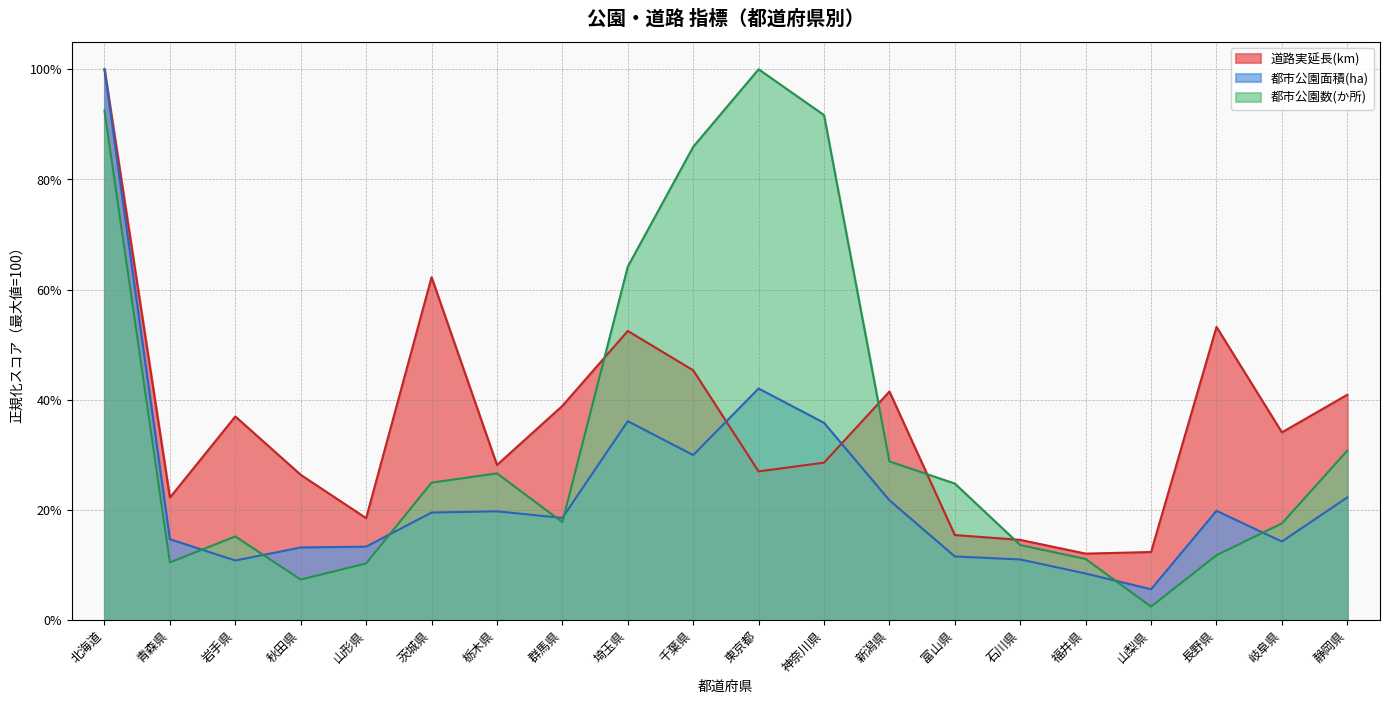

List the series in order of their peak value, lowest first.

道路実延長(km), 都市公園面積(ha), 都市公園数(か所)